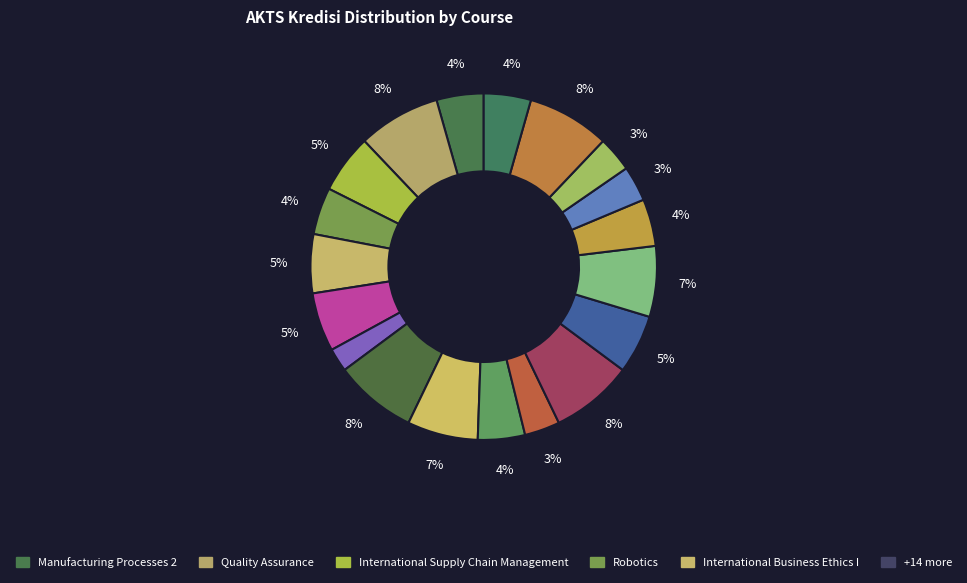

What is the smallest slice in the pie chart?

Fundamentals of Management